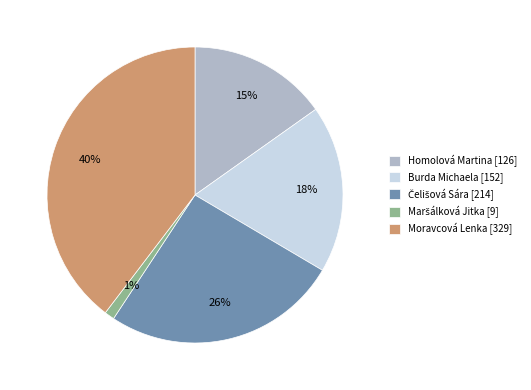

Is it true that Homolová Martina is 15% of the pie?

True